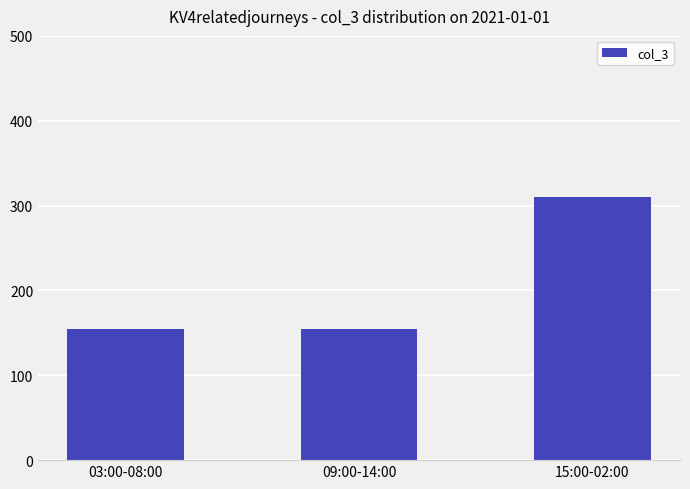

What position from the left is 09:00-14:00?

2